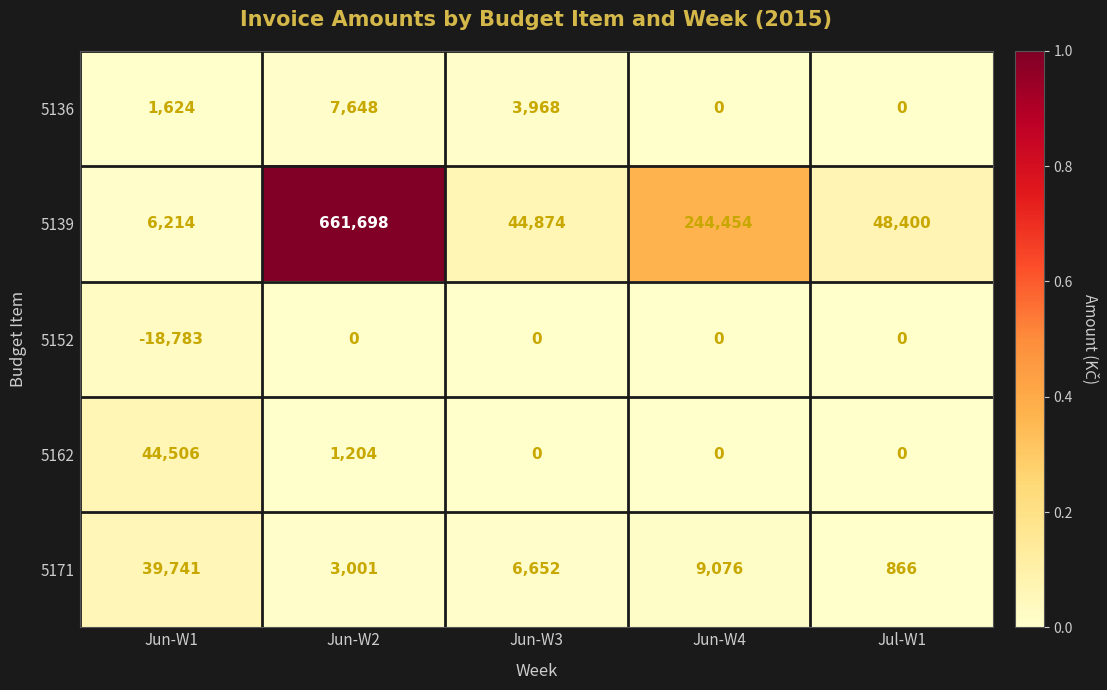

What is the greatest value displayed?

661698